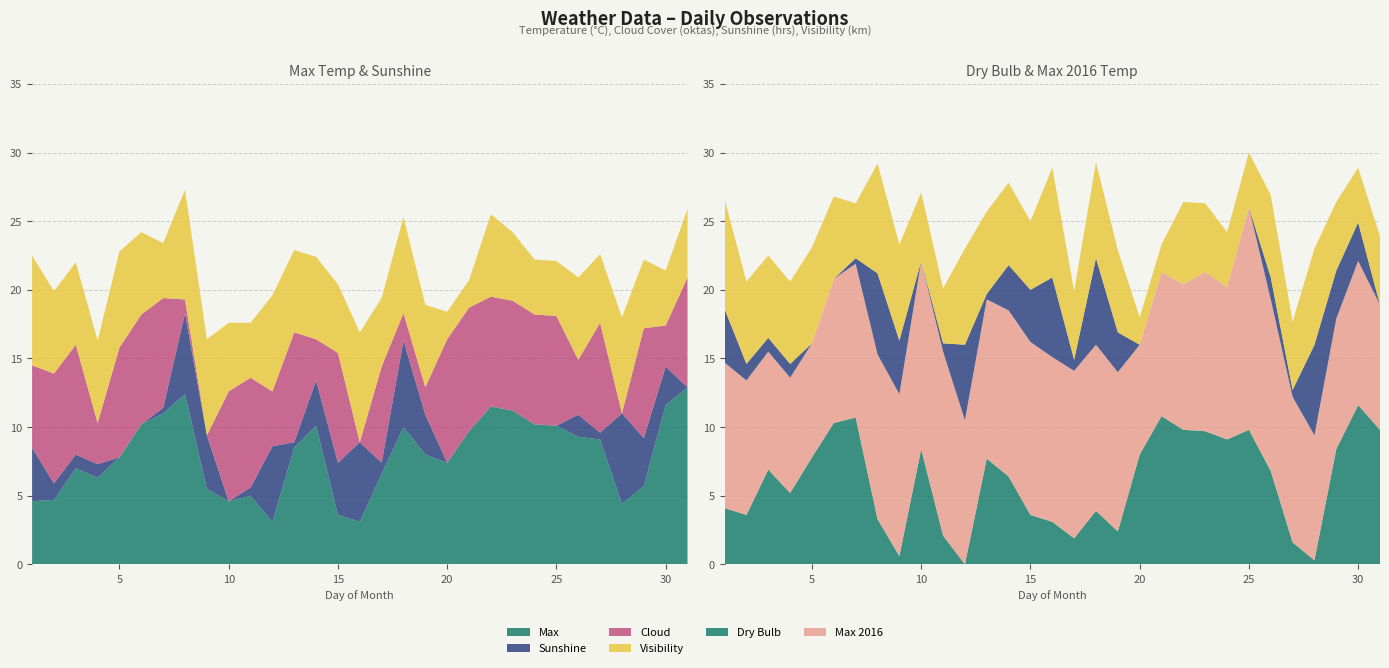

Reading left to right, extract all data points from this chart.

Max: 1=4.6	2=4.7	3=7.0	4=6.3	5=7.8	6=10.2	7=11.0	8=12.4	9=5.5	10=4.6	11=5.0	12=3.1	13=8.5	14=10.1	15=3.6	16=3.1	17=6.6	18=10.0	19=8.0	20=7.4	21=9.7	22=11.5	23=11.2	24=10.2	25=10.1	26=9.3	27=9.1	28=4.4	29=5.7	30=11.6	31=12.9
Sunshine: 1=3.9	2=1.2	3=1.0	4=1.0	5=0.0	6=0.0	7=0.4	8=5.9	9=3.9	10=0.0	11=0.6	12=5.5	13=0.4	14=3.3	15=3.8	16=5.8	17=0.8	18=6.3	19=2.9	20=0.0	21=0.0	22=0.0	23=0.0	24=0.0	25=0.0	26=1.6	27=0.5	28=6.6	29=3.5	30=2.8	31=0.0
Cloud: 1=6.0	2=8.0	3=8.0	4=3.0	5=8.0	6=8.0	7=8.0	8=1.0	9=0.0	10=8.0	11=8.0	12=4.0	13=8.0	14=3.0	15=8.0	16=0.0	17=7.0	18=2.0	19=2.0	20=9.0	21=9.0	22=8.0	23=8.0	24=8.0	25=8.0	26=4.0	27=8.0	28=0.0	29=8.0	30=3.0	31=8.0
Max 2016: 1=10.6	2=9.8	3=8.6	4=8.4	5=8.3	6=10.5	7=11.2	8=12.0	9=11.8	10=13.7	11=13.4	12=10.5	13=11.6	14=12.1	15=12.6	16=12.0	17=12.2	18=12.1	19=11.6	20=8.0	21=10.5	22=10.6	23=11.6	24=11.1	25=16.2	26=12.5	27=10.6	28=9.1	29=9.5	30=10.5	31=9.1
Visibility: 1=8.0	2=6.0	3=6.0	4=6.0	5=7.0	6=6.0	7=4.0	8=8.0	9=7.0	10=5.0	11=4.0	12=7.0	13=6.0	14=6.0	15=5.0	16=8.0	17=5.0	18=7.0	19=6.0	20=2.0	21=2.0	22=6.0	23=5.0	24=4.0	25=4.0	26=6.0	27=5.0	28=7.0	29=5.0	30=4.0	31=5.0
Dry Bulb: 1=4.1	2=3.6	3=6.9	4=5.2	5=7.8	6=10.3	7=10.7	8=3.3	9=0.6	10=8.4	11=2.1	12=-1.1	13=7.7	14=6.4	15=3.6	16=3.1	17=1.9	18=3.9	19=2.4	20=8.0	21=10.8	22=9.8	23=9.7	24=9.1	25=9.8	26=6.8	27=1.6	28=0.3	29=8.4	30=11.6	31=9.8